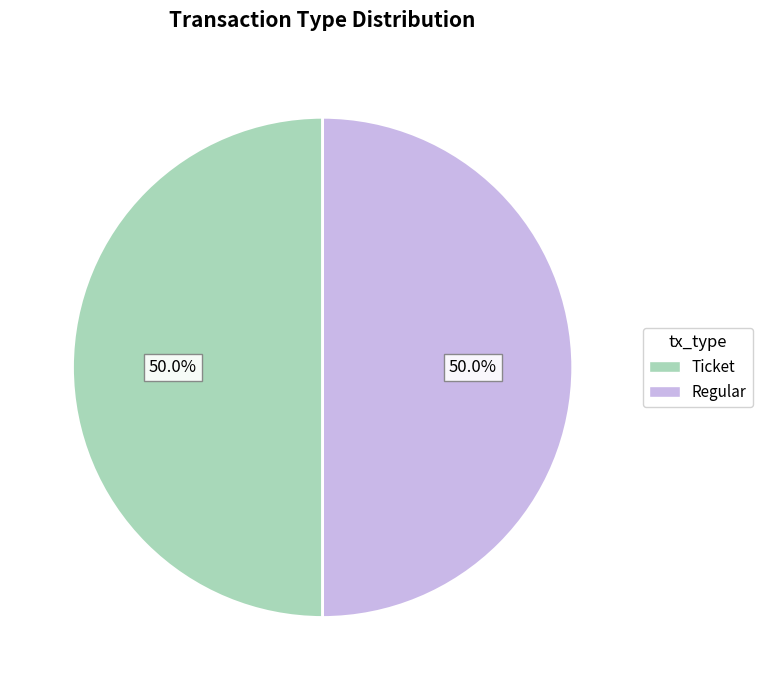

To the nearest percent, what is the difference between the Regular and Ticket slice percentages?

0%